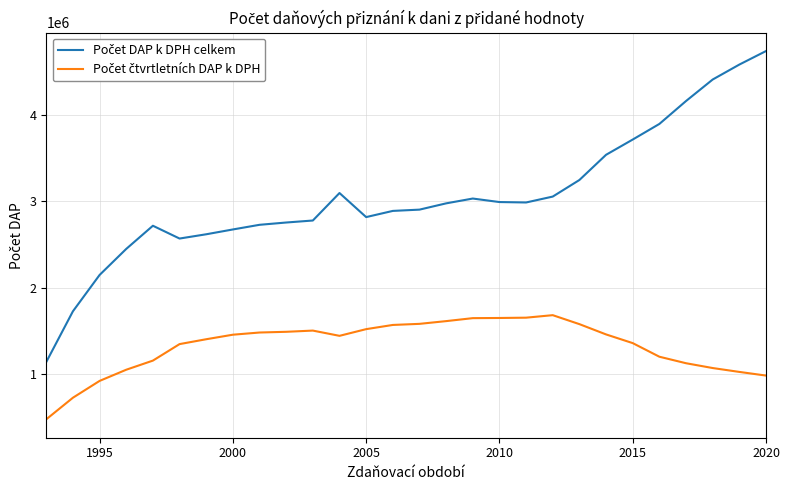

What is the greatest value displayed?

4736386